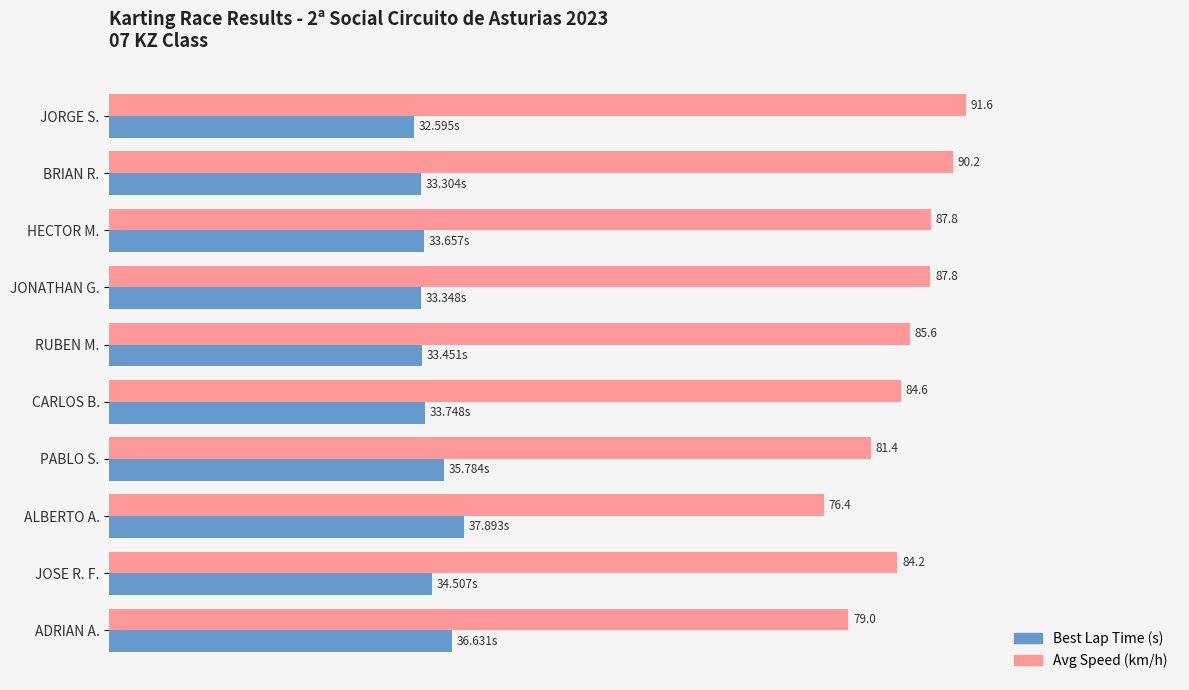

At which label is Best Lap Time (s) closest to 35?

JOSE R. F.